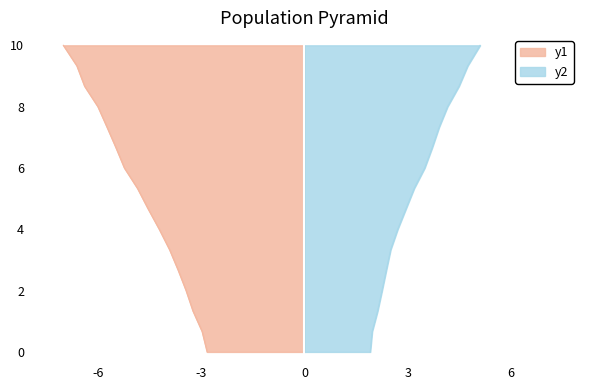

What is the value of the Population residing in selected place point at the 8th from the left?

7